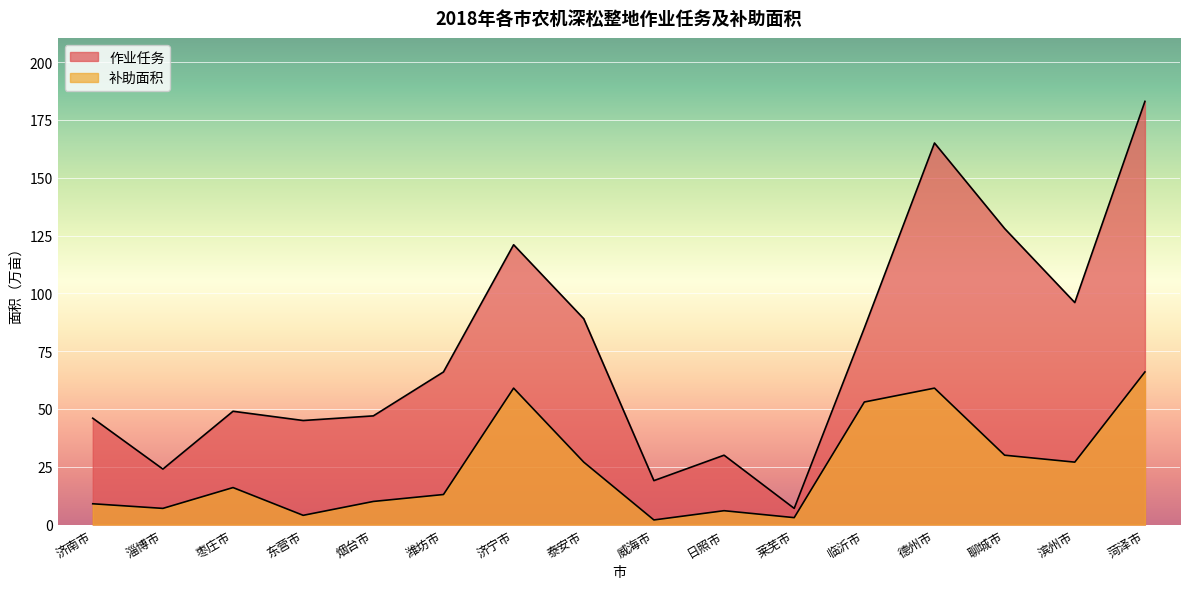

Which has a higher value, 泰安市 or 聊城市?

聊城市